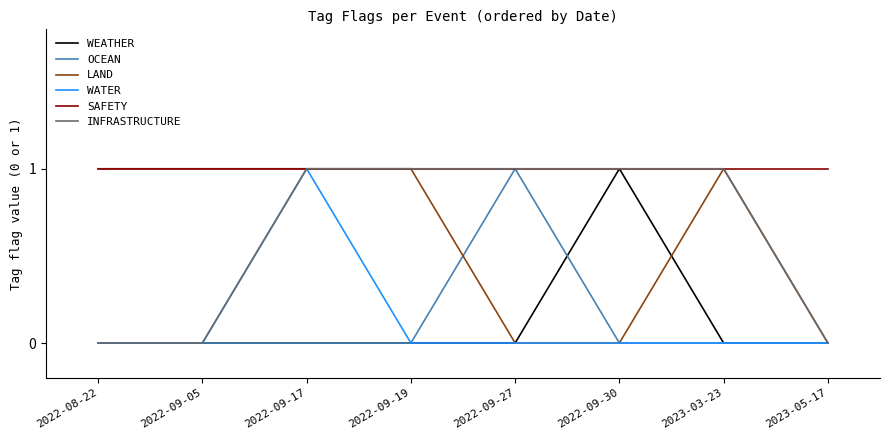

Count the number of categories in the chart.

8